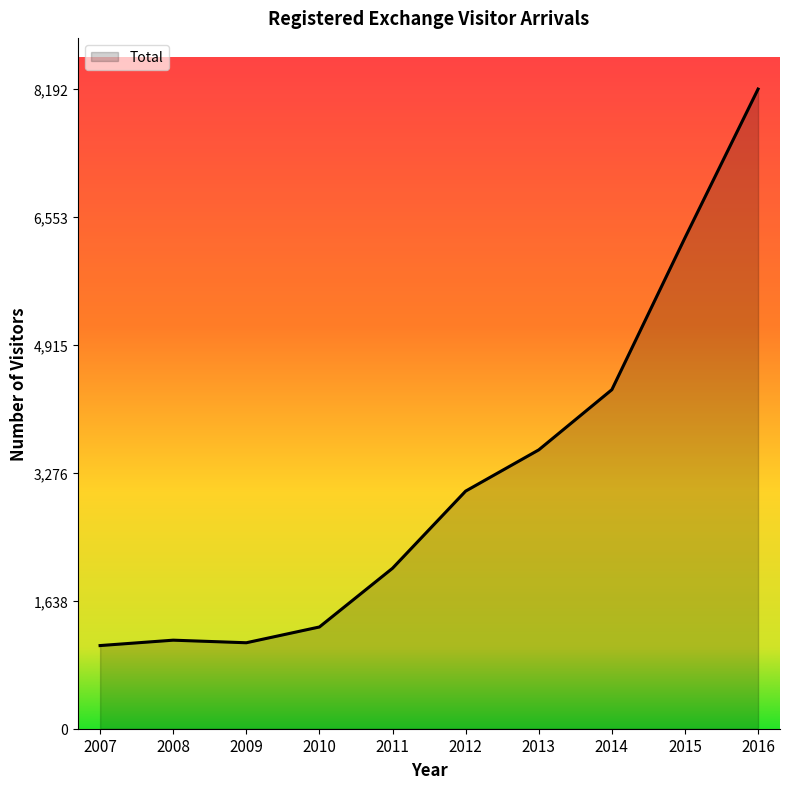

What is the ratio of the value at 2014 to the value at 2009?

3.9